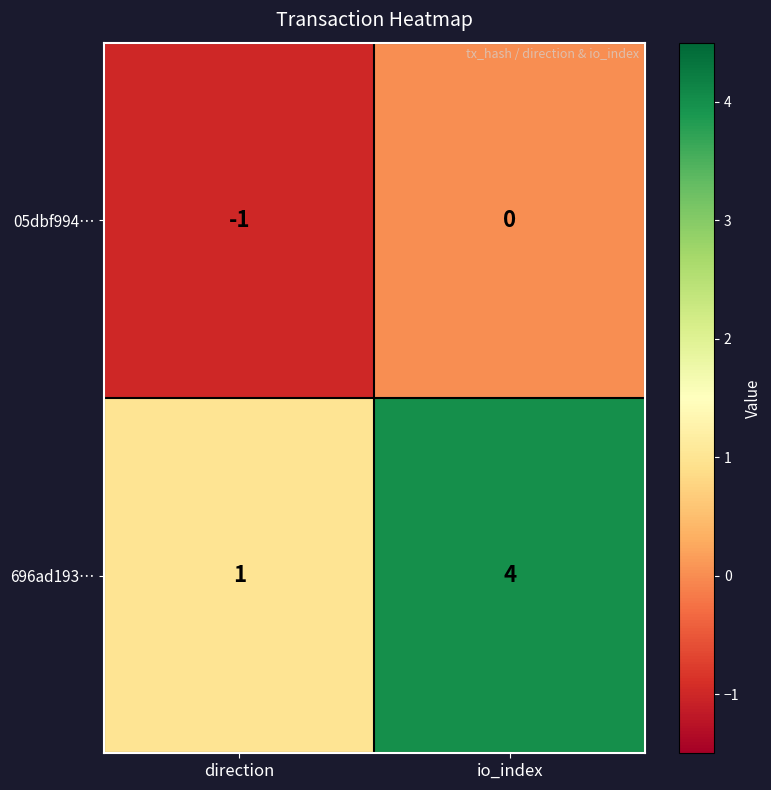

How many data points in 696ad193… are less than 4?

1